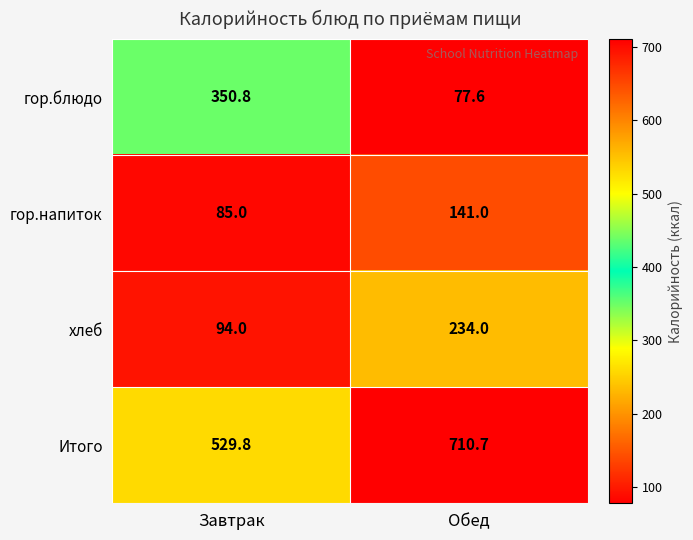

Reading left to right, what are all the values shown in this chart?

гор.блюдо: 350.8	77.6
гор.напиток: 85.0	141.0
хлеб: 94.0	234.0
Итого: 529.8	710.7